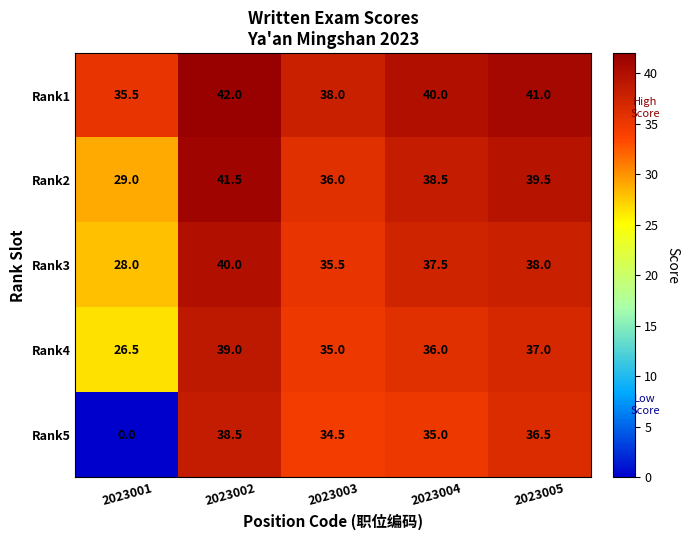

Count the number of data series in this chart.

5